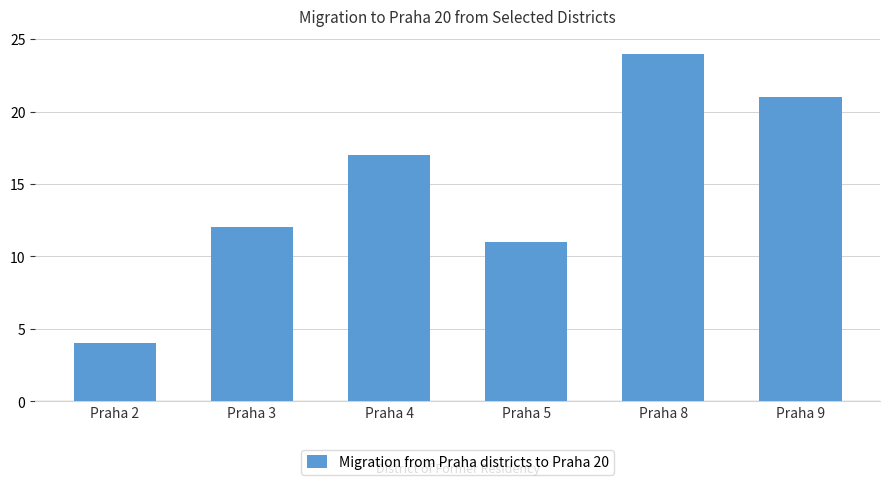

Rank the categories by value from highest to lowest.

Praha 8, Praha 9, Praha 4, Praha 3, Praha 5, Praha 2